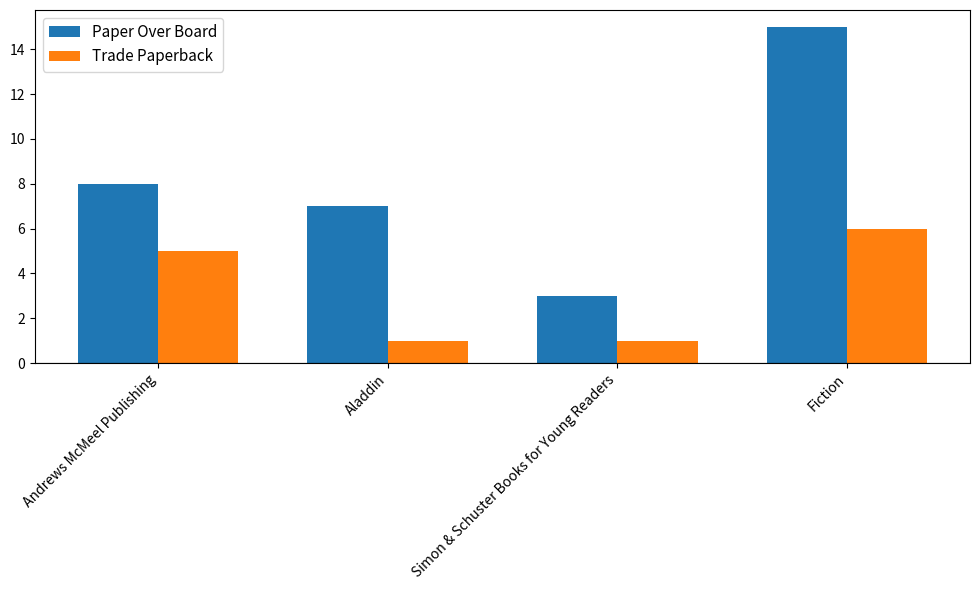

Rank the series at Simon & Schuster Books for Young Readers from highest to lowest value.

Paper Over Board, Trade Paperback